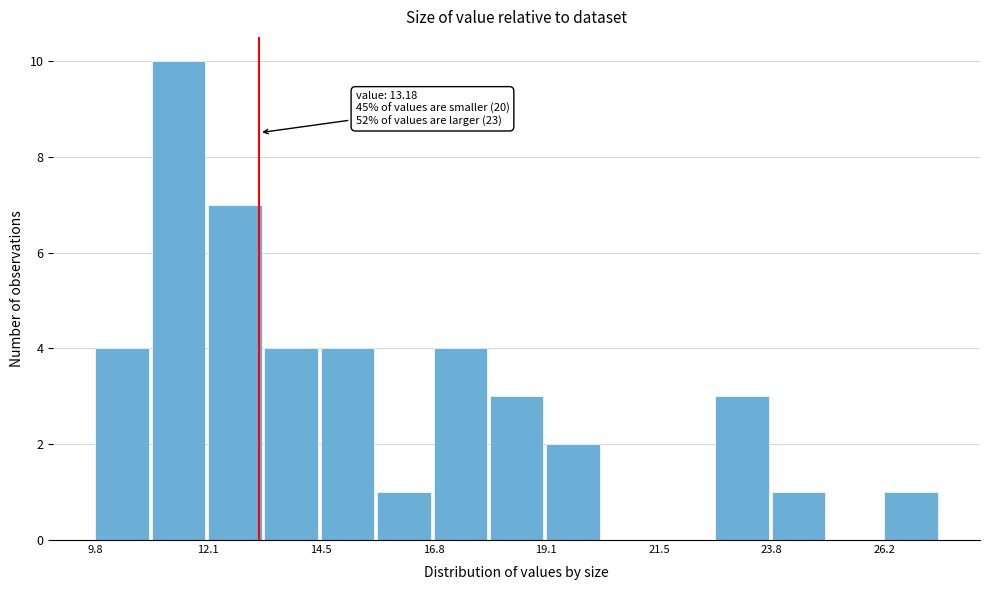

Read against the x-axis, roughly where is the centre of the tallest bar?

11.5